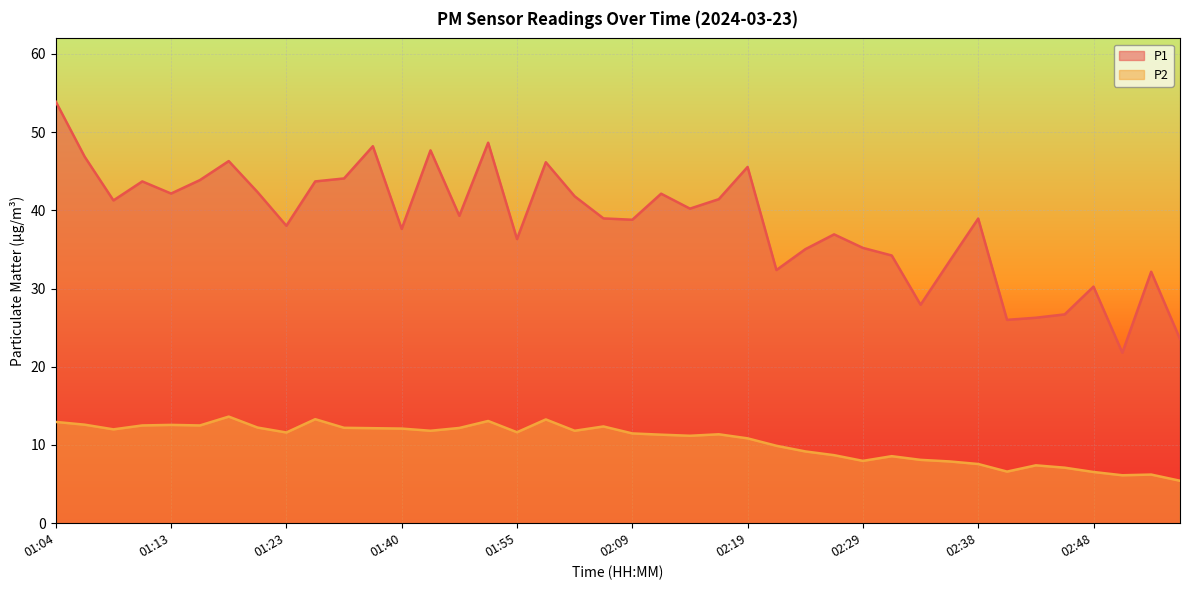

What is the difference between the second highest and second lowest values in the P1 series?

25.1